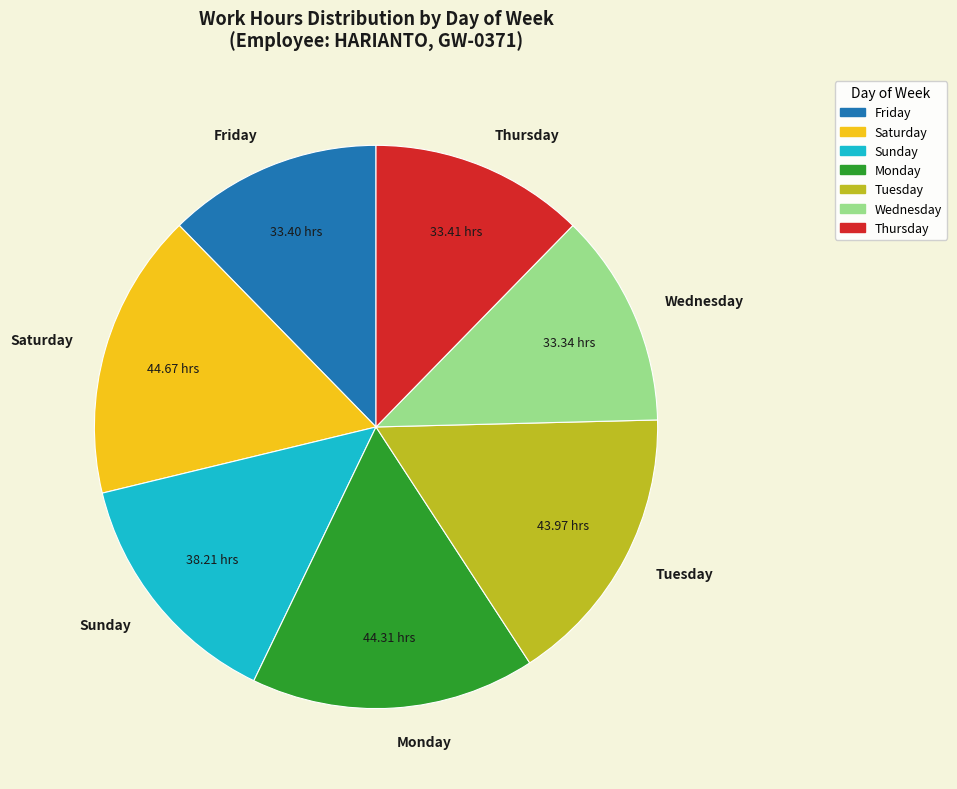

Combined, do Friday and Thursday account for over 50%?

No